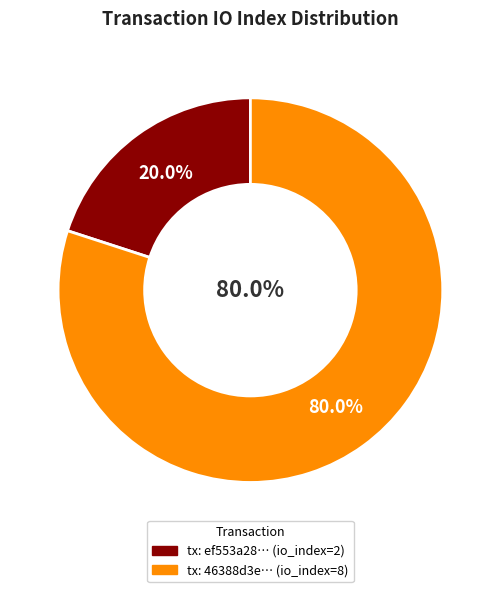

What percentage is the tx_hash_2 slice, to the nearest percent?

80%